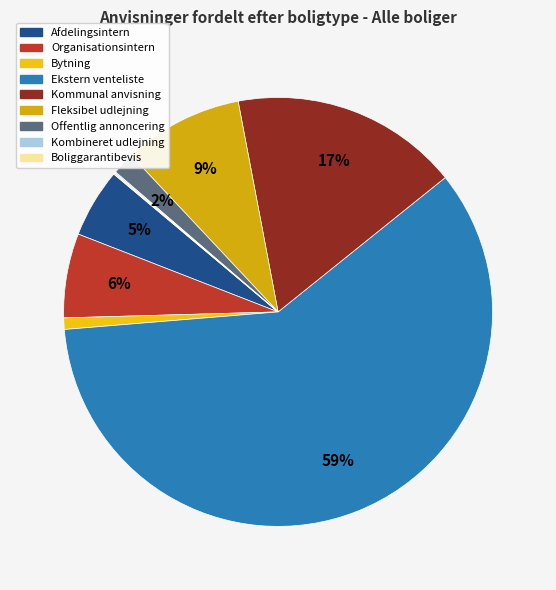

To the nearest percent, what is the difference between the Ekstern venteliste and Fleksibel udlejning slice percentages?

50%